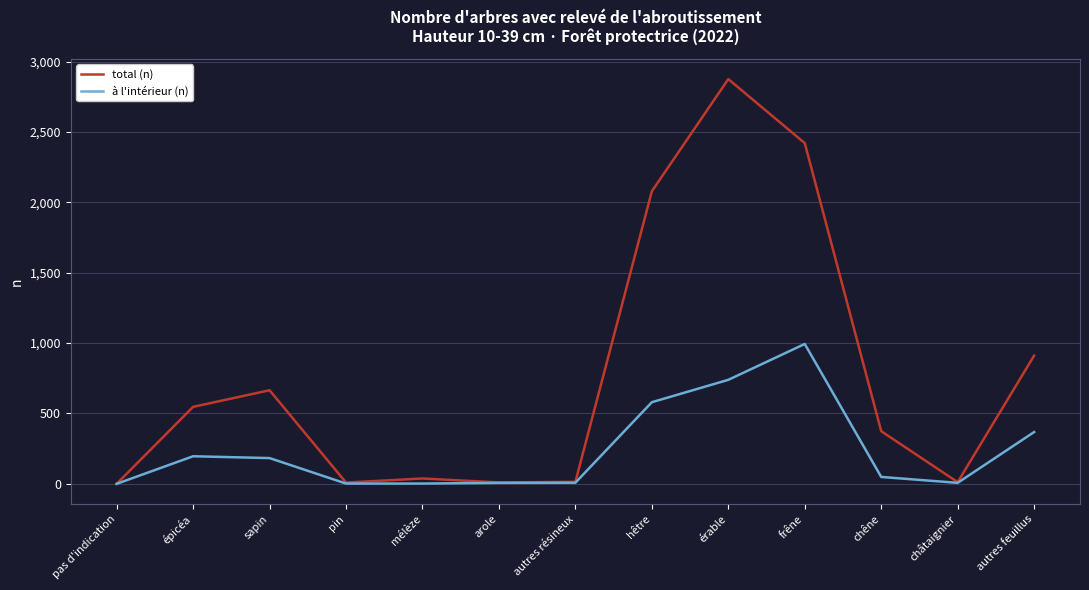

Which series has the largest total across all categories?

total (n)